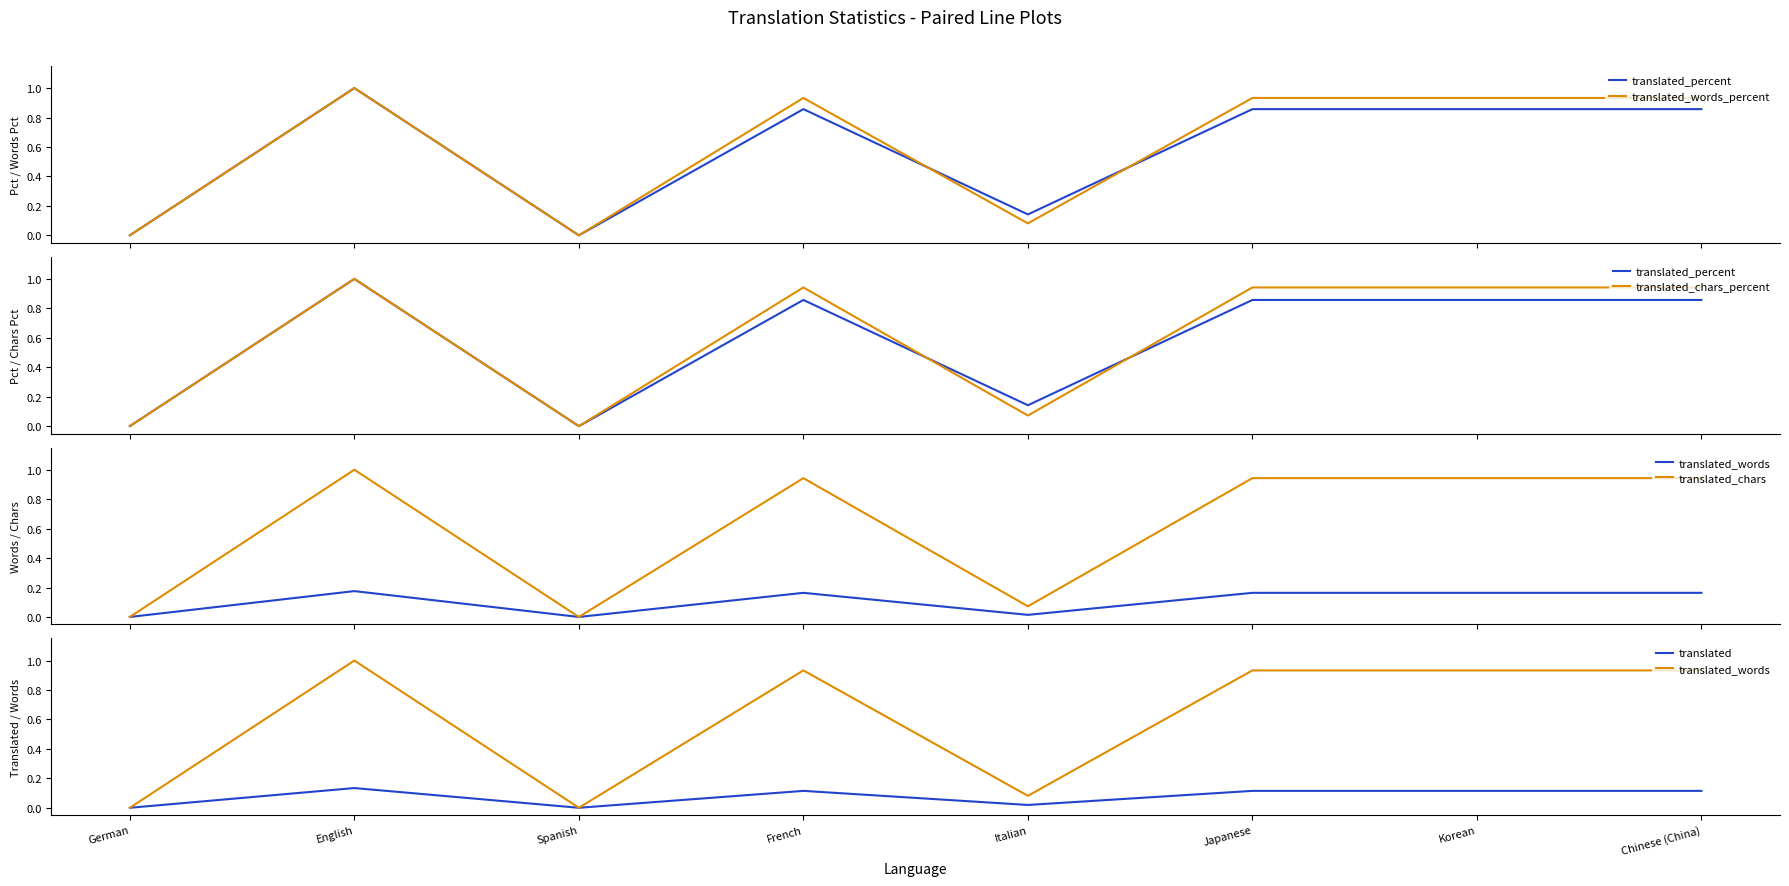

Which series has the largest range (max minus min)?

translated_percent